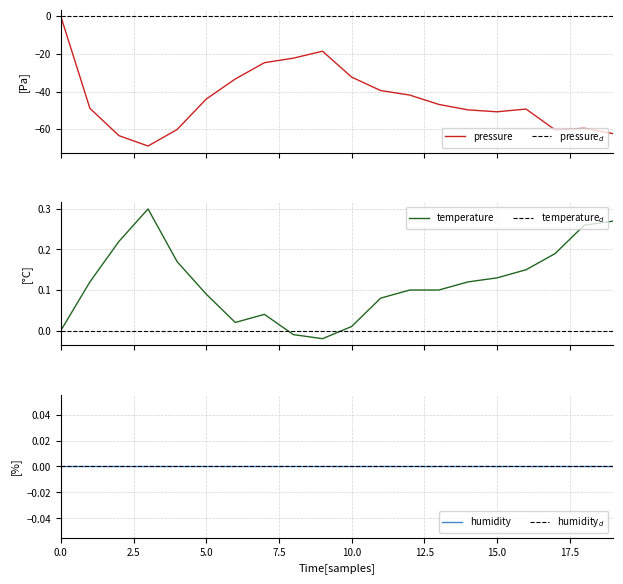

Is the value of temperature at 14 greater than the value of pressure at 14?

Yes